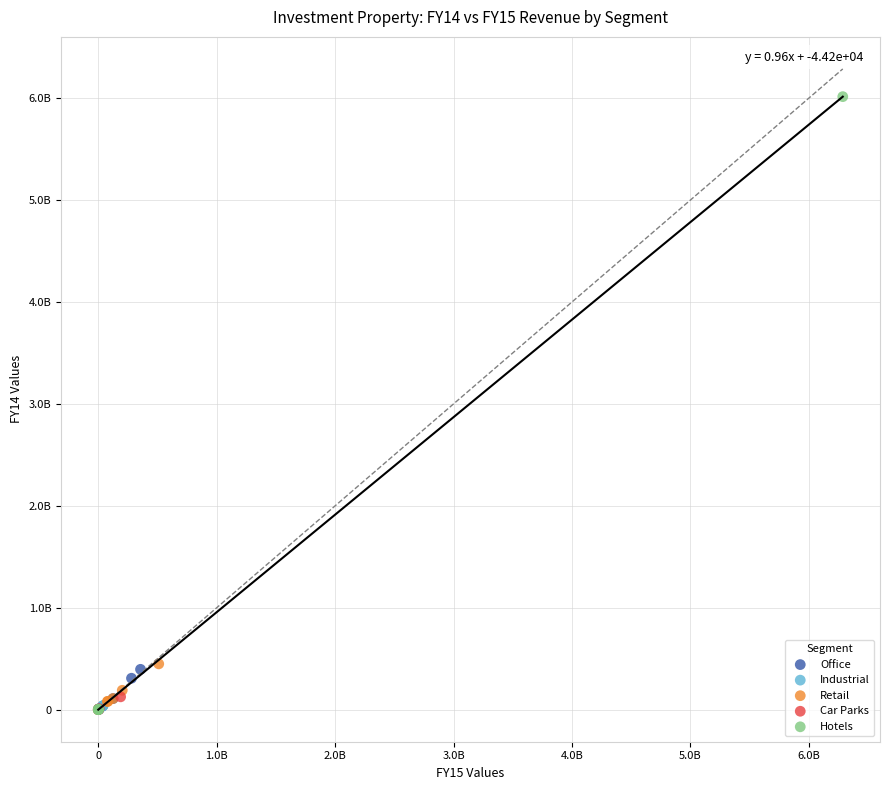

Which series has the largest Y range (max minus min)?

Hotels